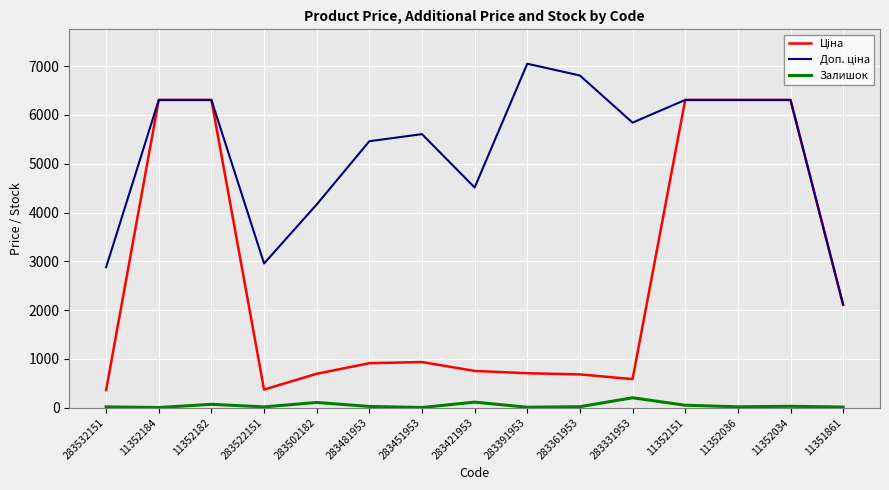

What is the greatest value displayed?

7051.3